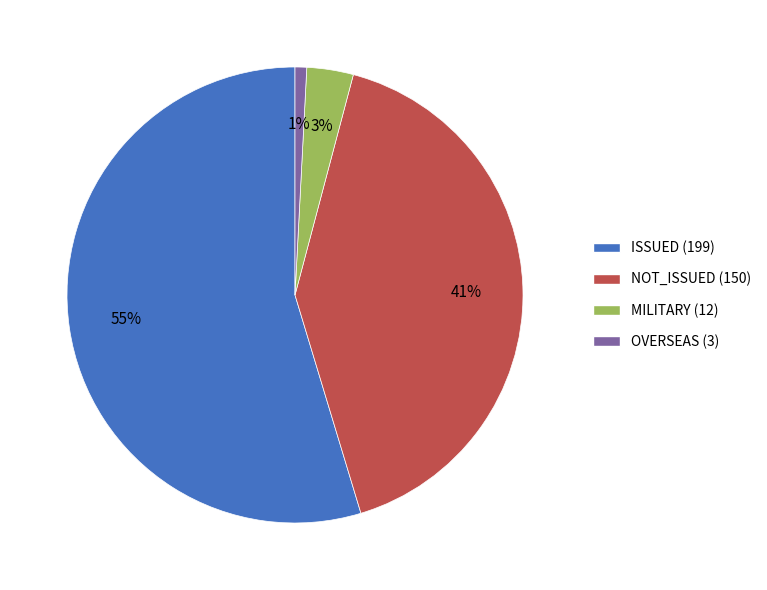

The OVERSEAS (3) slice represents 11% of the pie. True or false?

False